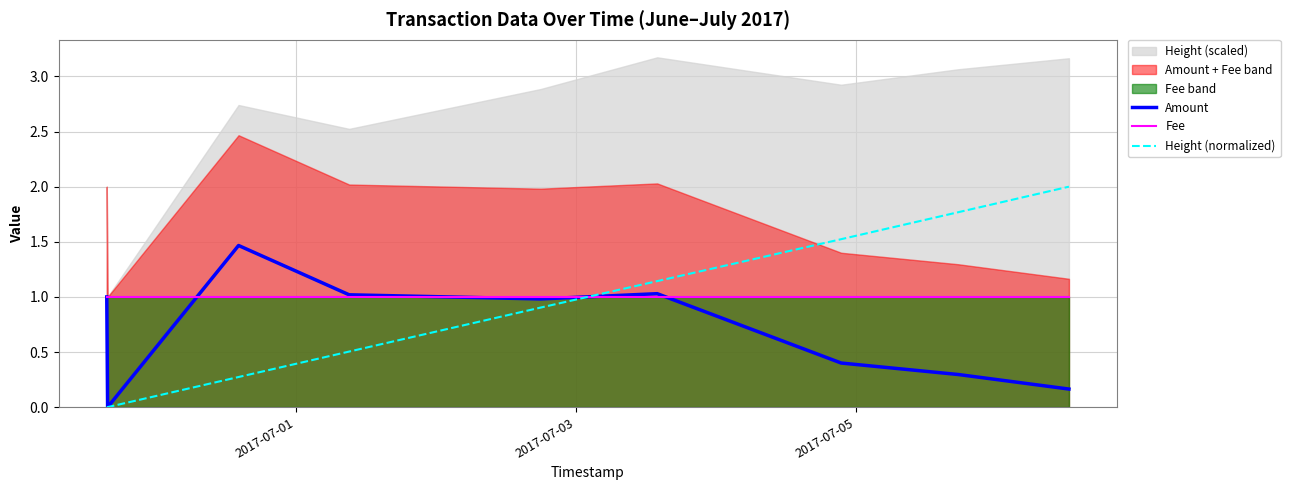

Rank the series by their maximum value, from lowest to highest.

Fee, Amount, Height (normalized)